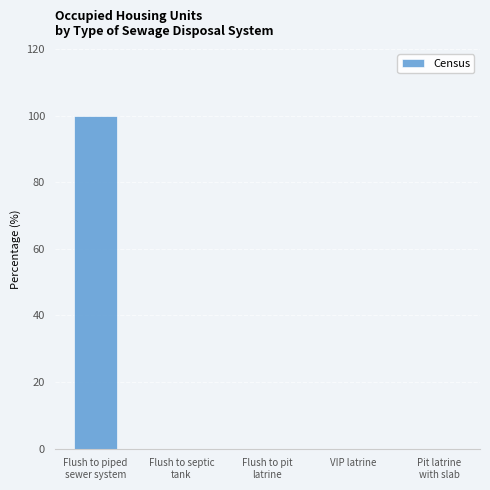

Is it true that the value at Flush to piped
sewer system is 100?

True